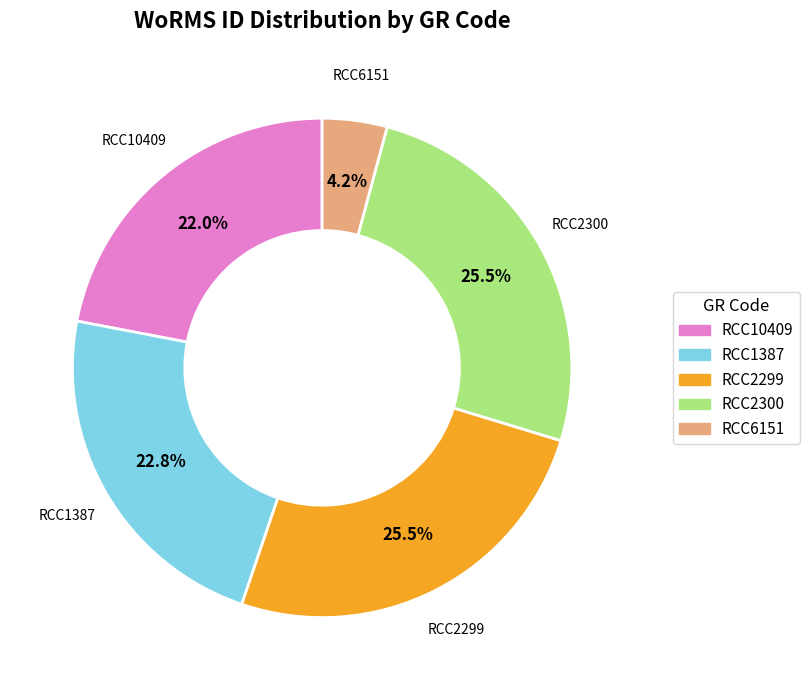

To the nearest percent, what is the difference between the RCC6151 and RCC1387 slice percentages?

19%